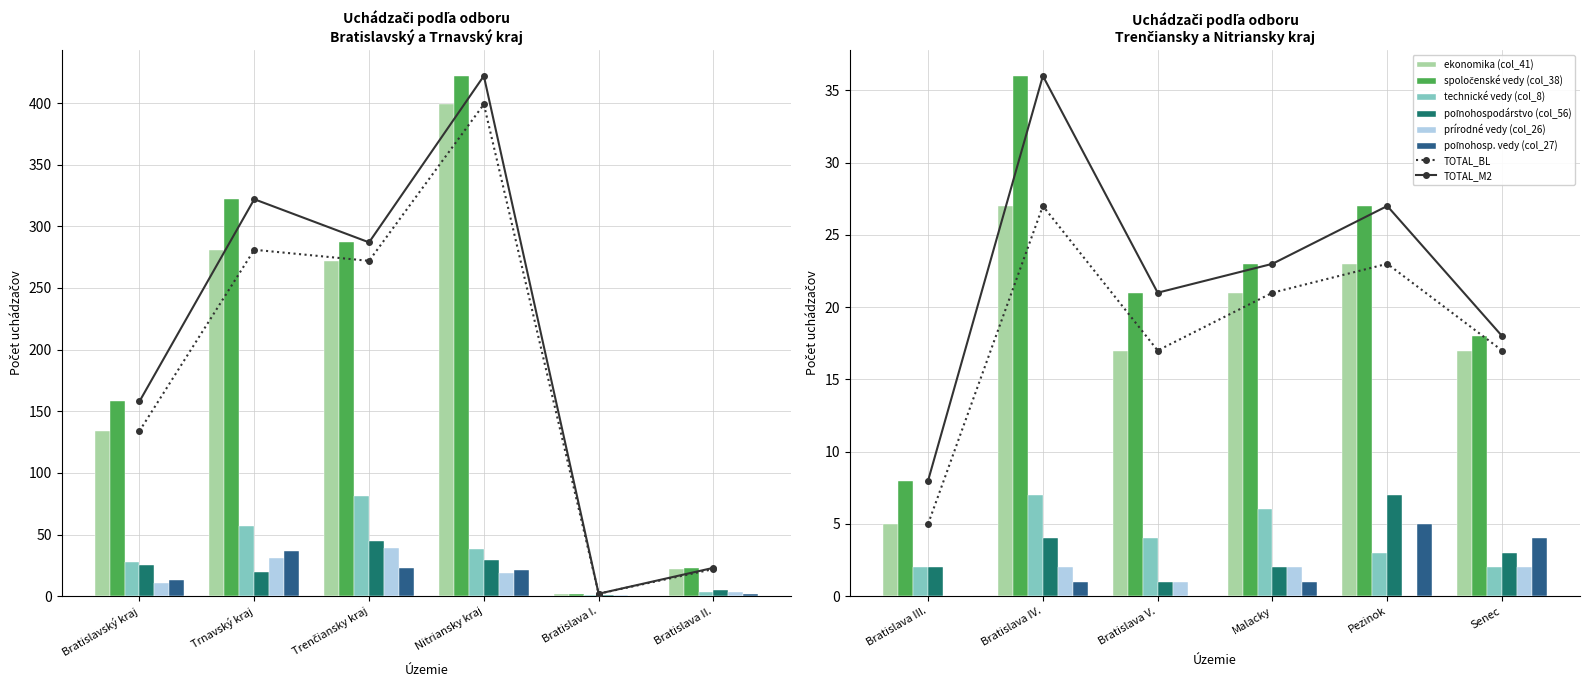

Reading left to right, extract all data points from this chart.

ekonomika (col_41): Bratislavský kraj=134	Trnavský kraj=281	Trenčiansky kraj=272	Nitriansky kraj=399	Bratislava I.=2	Bratislava II.=22	Bratislava III.=5	Bratislava IV.=27	Bratislava V.=17	Malacky=21	Pezinok=23	Senec=17
spoločenské vedy (col_38): Bratislavský kraj=158	Trnavský kraj=322	Trenčiansky kraj=287	Nitriansky kraj=422	Bratislava I.=2	Bratislava II.=23	Bratislava III.=8	Bratislava IV.=36	Bratislava V.=21	Malacky=23	Pezinok=27	Senec=18
technické vedy (col_8): Bratislavský kraj=28	Trnavský kraj=57	Trenčiansky kraj=81	Nitriansky kraj=38	Bratislava I.=1	Bratislava II.=3	Bratislava III.=2	Bratislava IV.=7	Bratislava V.=4	Malacky=6	Pezinok=3	Senec=2
poľnohospodárstvo (col_56): Bratislavský kraj=25	Trnavský kraj=20	Trenčiansky kraj=45	Nitriansky kraj=29	Bratislava I.=1	Bratislava II.=5	Bratislava III.=2	Bratislava IV.=4	Bratislava V.=1	Malacky=2	Pezinok=7	Senec=3
prírodné vedy (col_26): Bratislavský kraj=11	Trnavský kraj=31	Trenčiansky kraj=39	Nitriansky kraj=19	Bratislava I.=1	Bratislava II.=3	Bratislava III.=0	Bratislava IV.=2	Bratislava V.=1	Malacky=2	Pezinok=0	Senec=2
poľnohosp. vedy (col_27): Bratislavský kraj=13	Trnavský kraj=37	Trenčiansky kraj=23	Nitriansky kraj=21	Bratislava I.=0	Bratislava II.=2	Bratislava III.=0	Bratislava IV.=1	Bratislava V.=0	Malacky=1	Pezinok=5	Senec=4